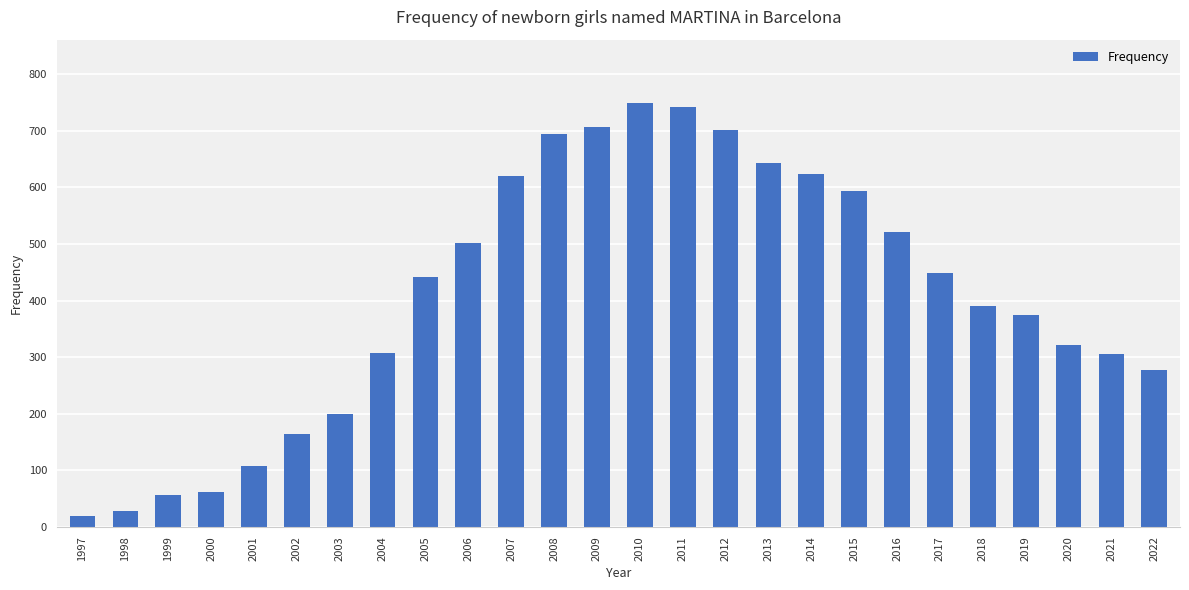

What is the value of the 22nd bar from the left?

391